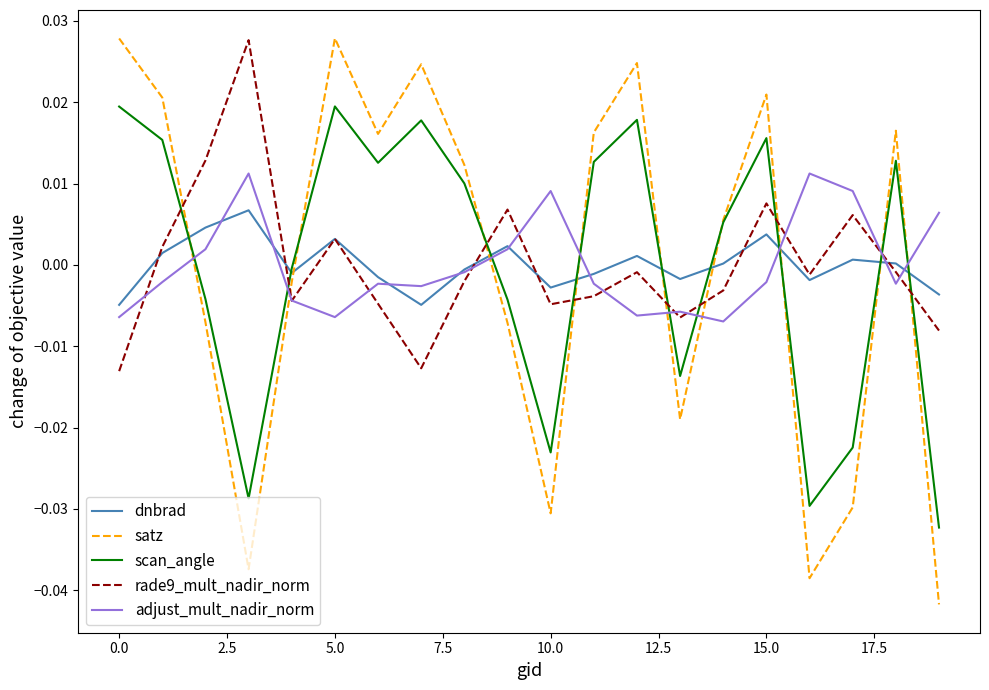

How many intersections are there between satz and adjust_mult_nadir_norm?

9